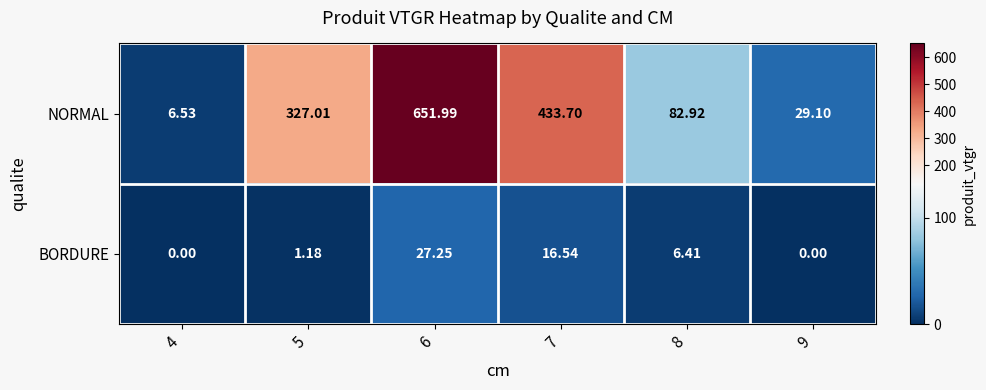

Which series has the largest total across all categories?

NORMAL